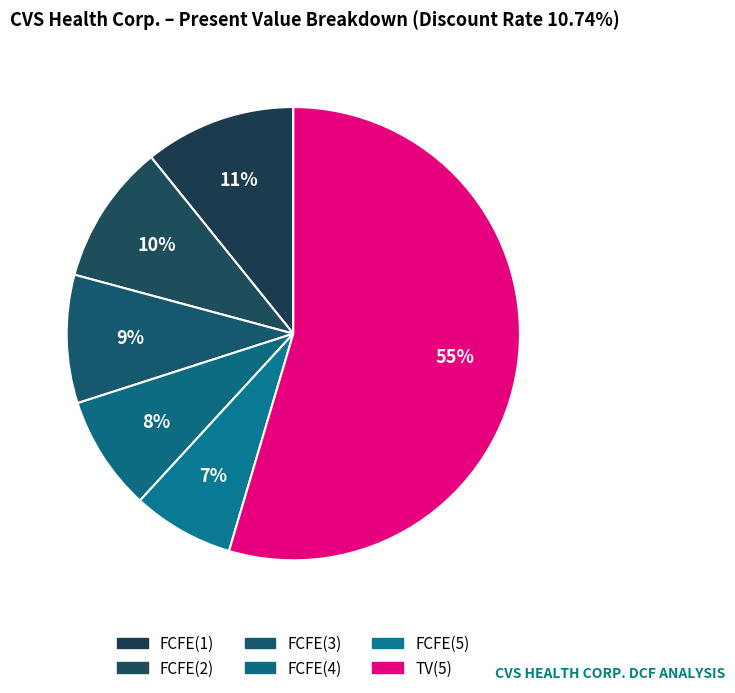

Count the number of slices in the pie.

6